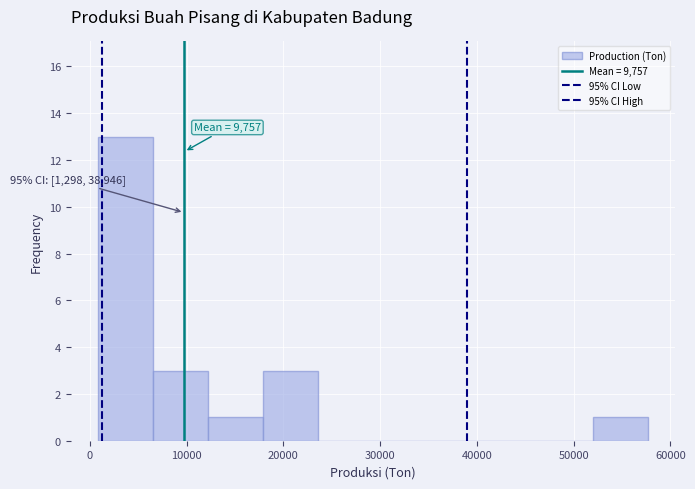

Over which range of the x-axis is the bar tallest?

1000 to 7000